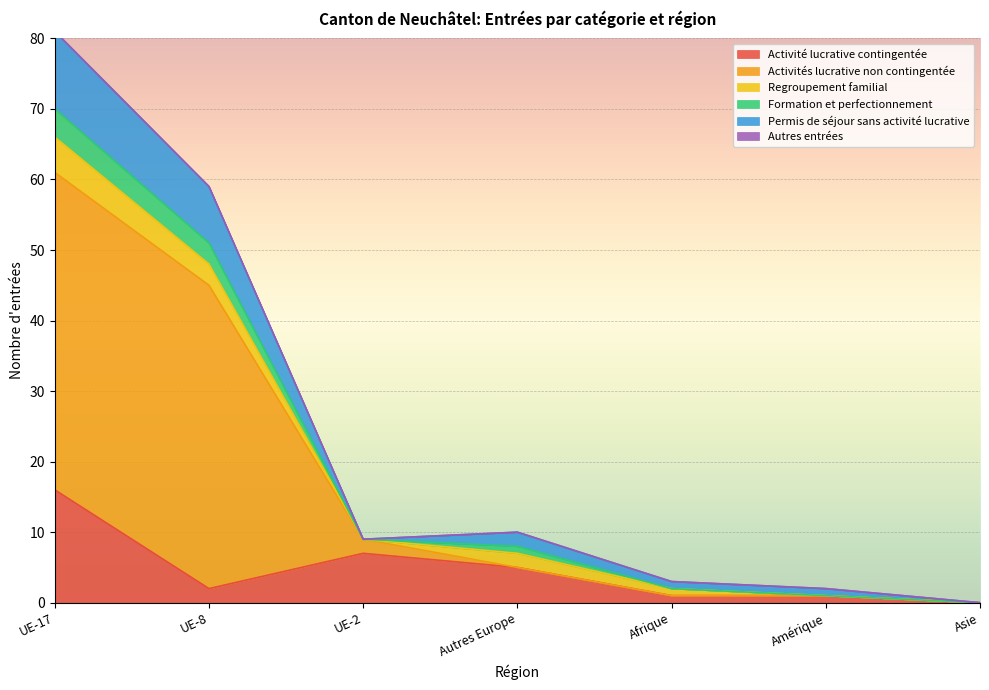

The value of Activités lucrative non contingentée at Amérique is 1. True or false?

False